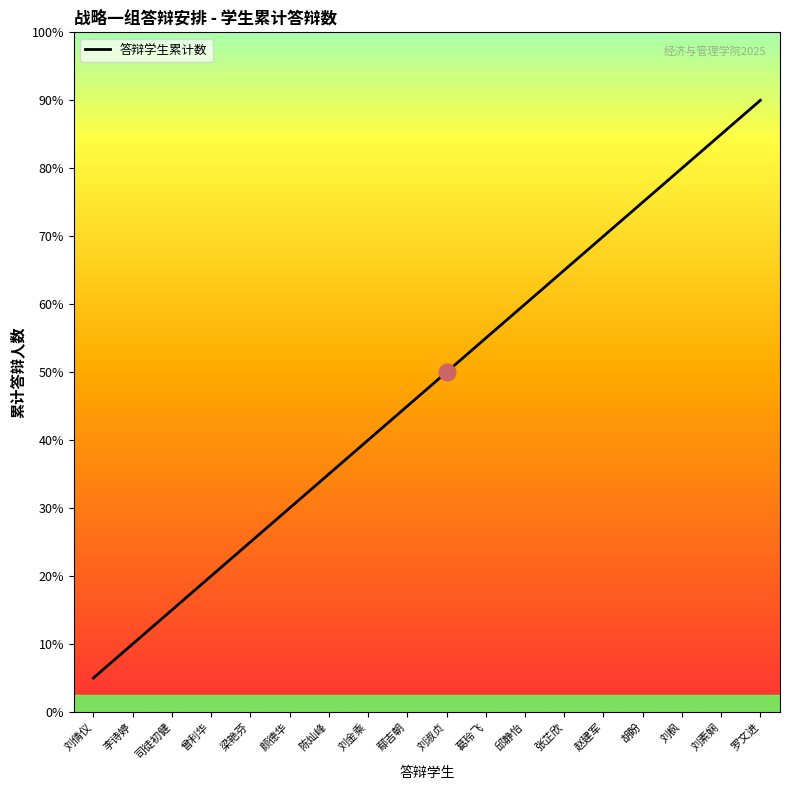

The chart shows a value of 5 at 邱静怡. True or false?

False